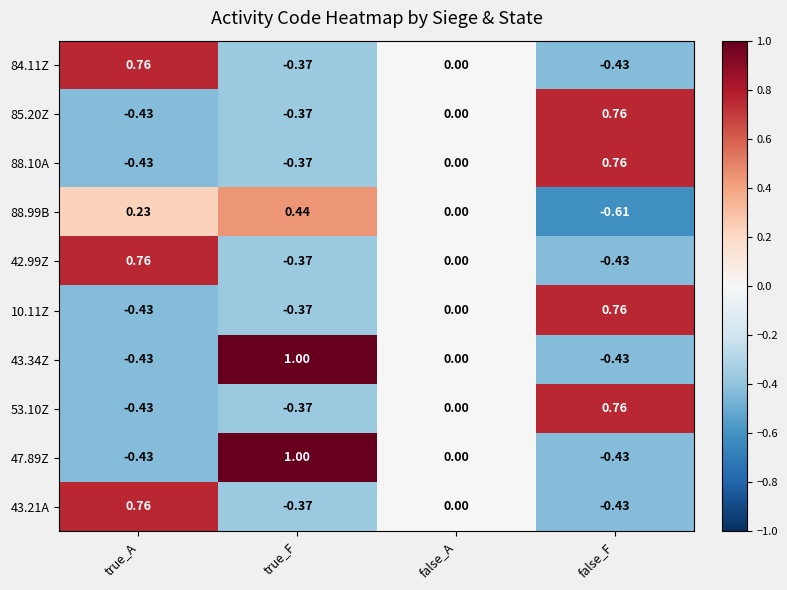

Rank the categories by 88.10A value from highest to lowest.

false_F, false_A, true_F, true_A